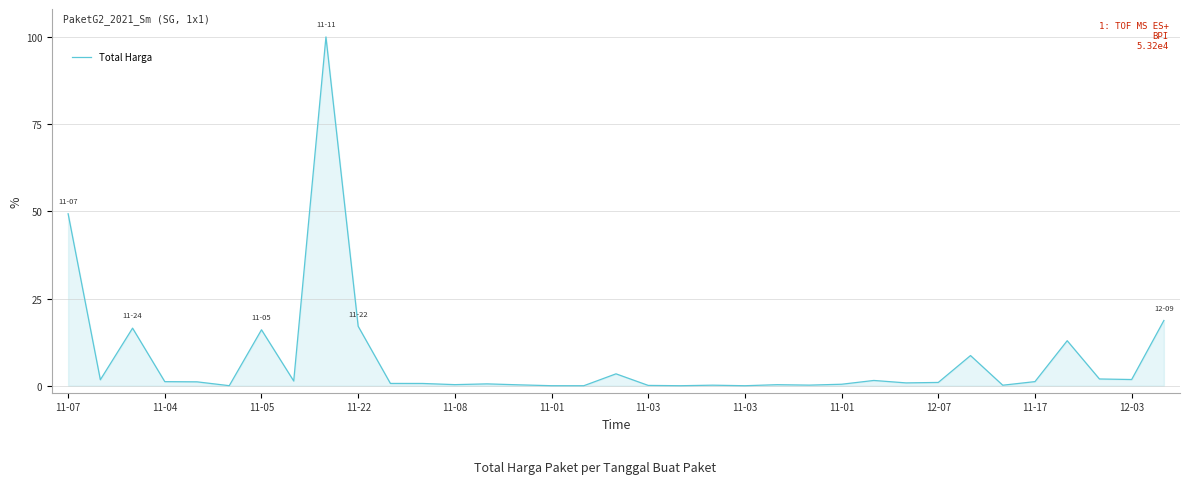

What is the greatest value displayed?

100.0